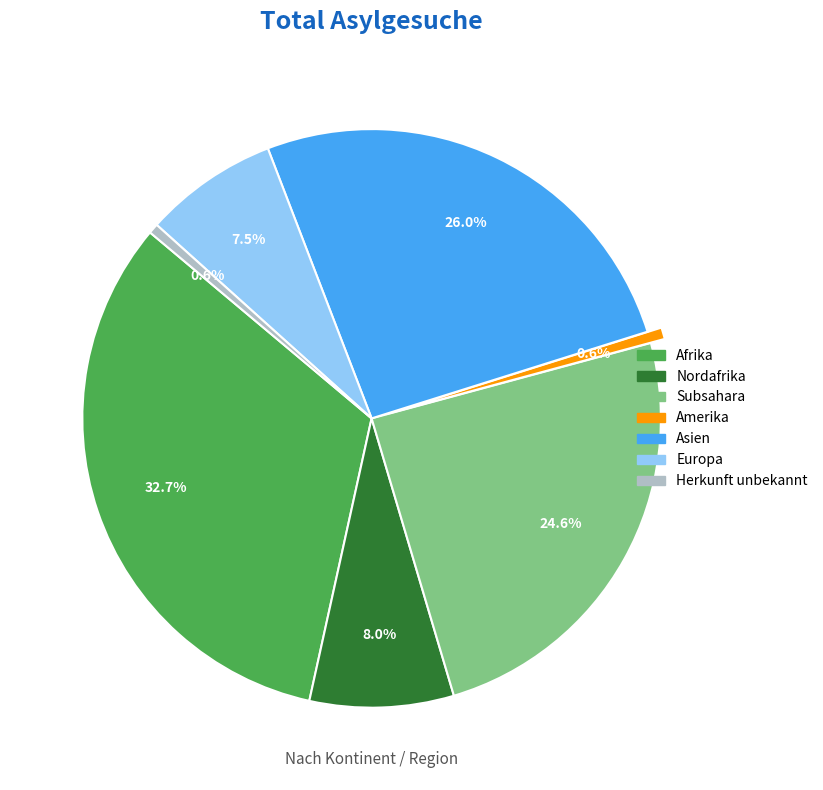

Is it true that Asien is 33% of the pie?

False